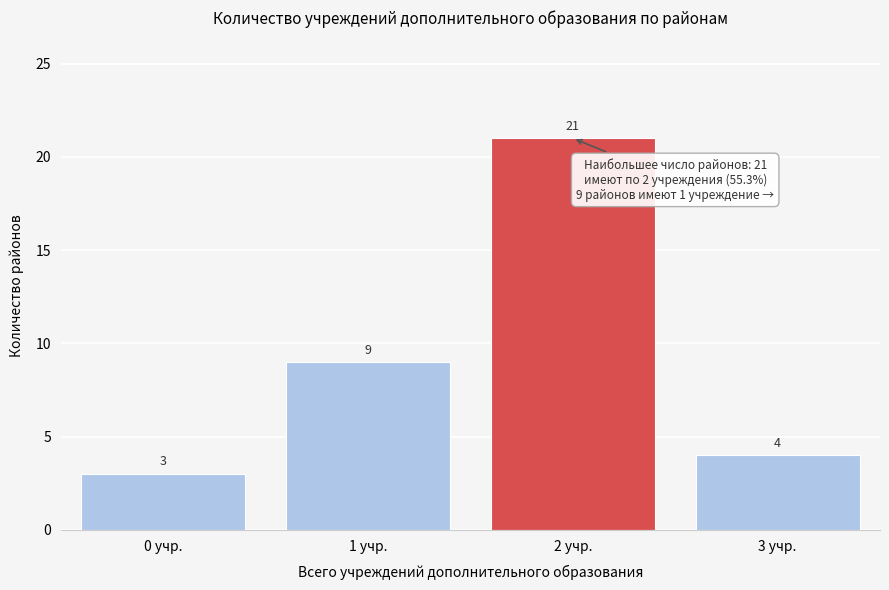

Reading left to right, what are all the values shown in this chart?

3	9	21	4